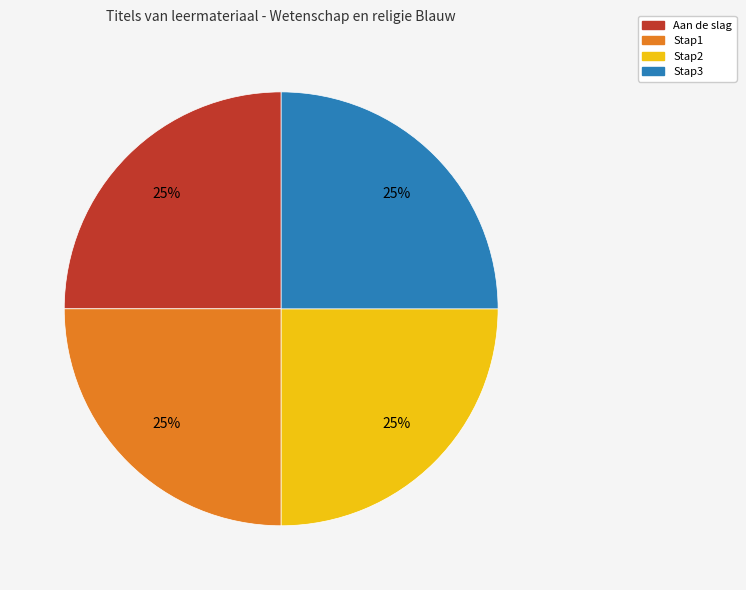

Does Stap1 represent more than half of the total?

No